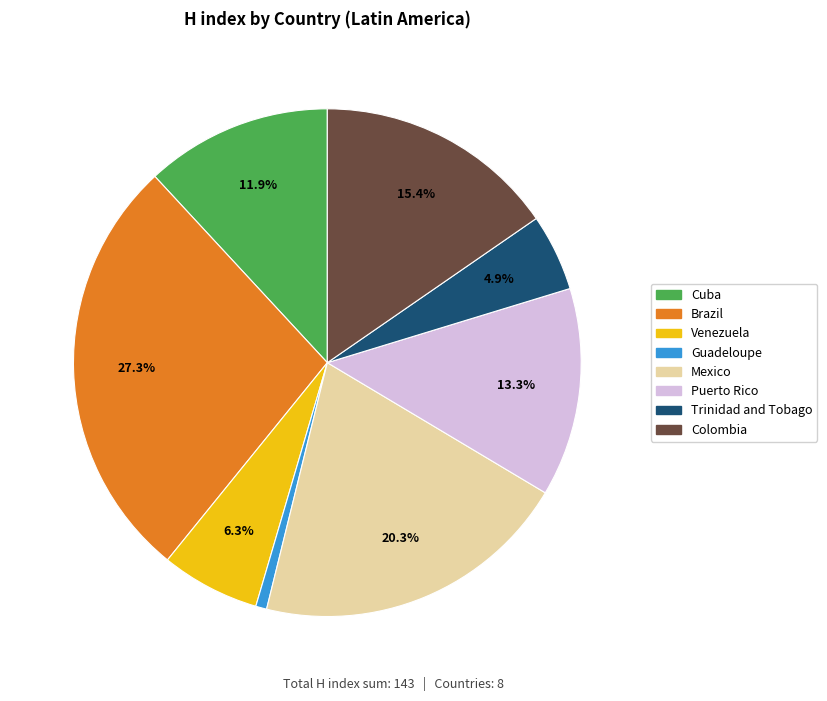

What percentage is the Guadeloupe slice, to the nearest percent?

1%